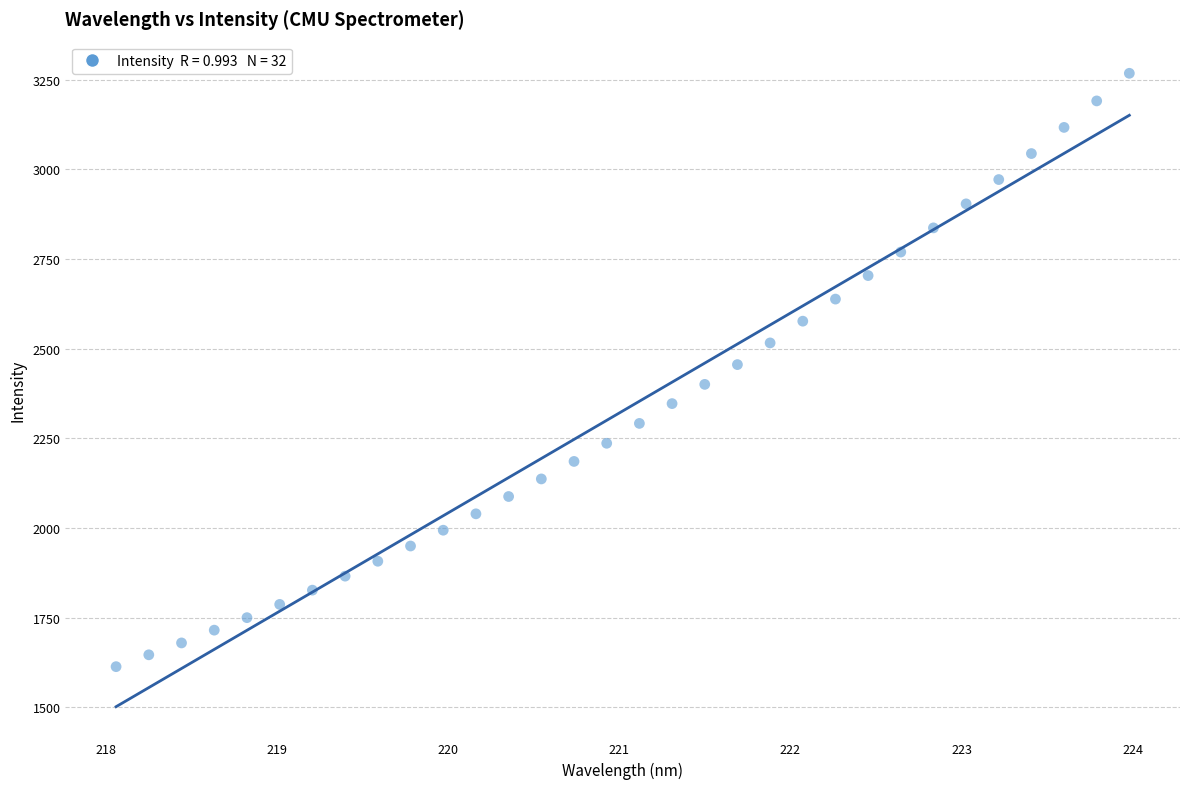

What is the range of X values (max minus min)?

5.9